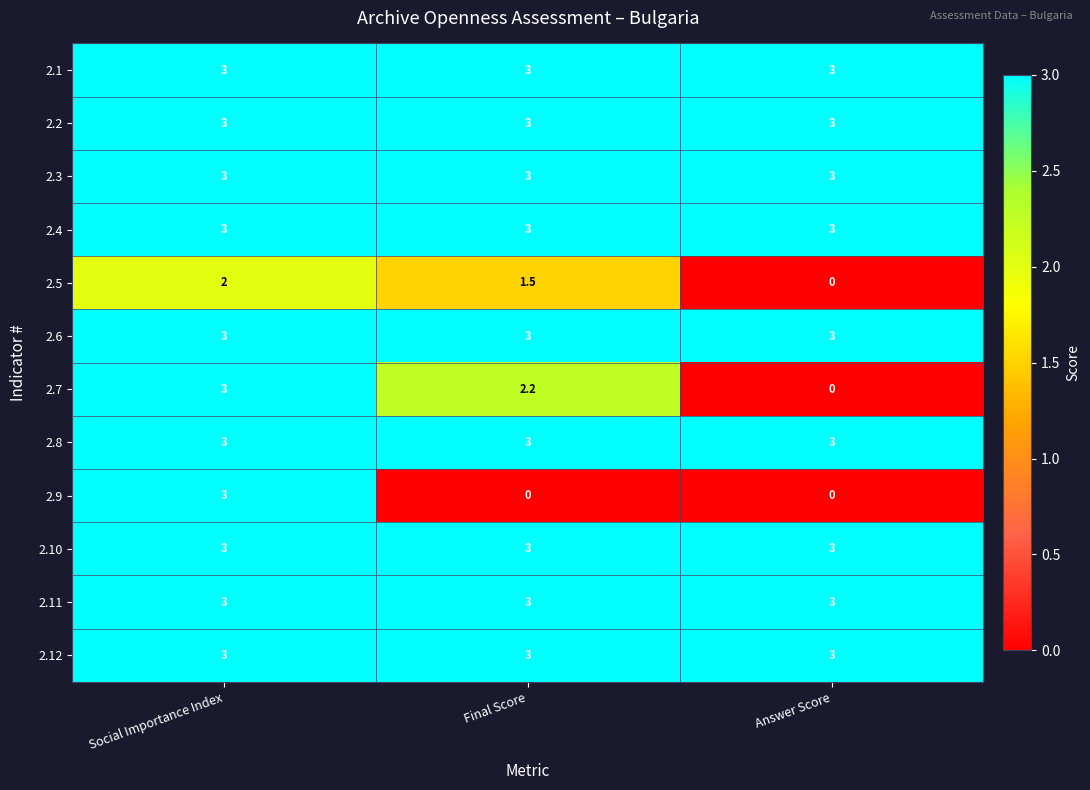

What is the minimum value for 2.1?

3.0